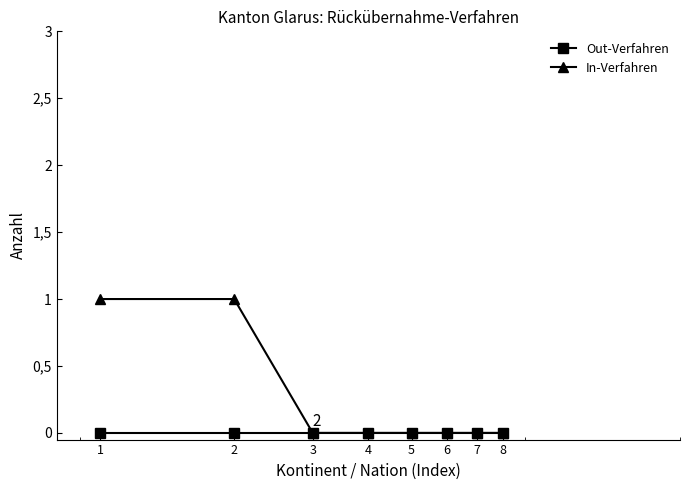

What is the difference between the maximum and second lowest values in the In-Verfahren series?

1